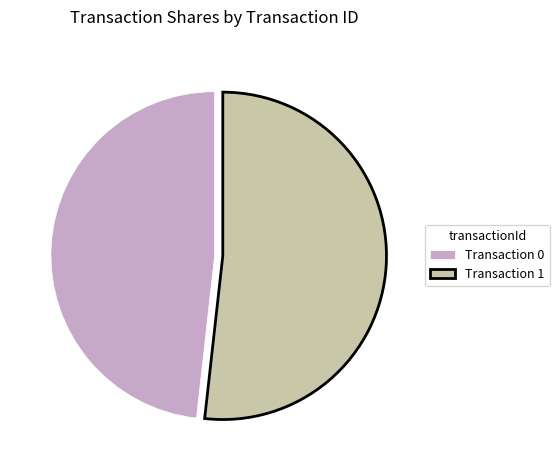

Between Transaction 1 and Transaction 0, which is larger?

Transaction 1